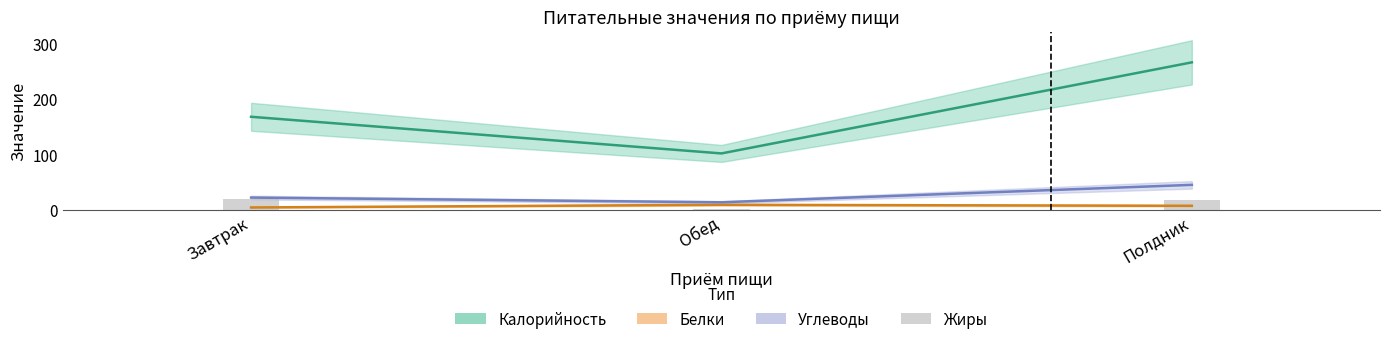

At which label does the data first exceed 18?

Завтрак